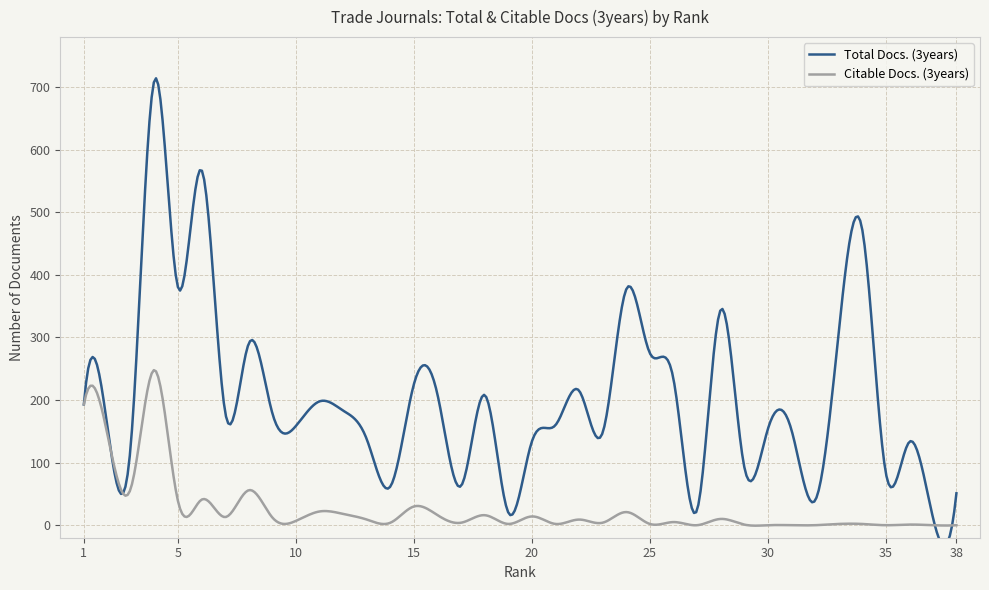

What is the approximate value of Total Docs. (3years) at 24, to the nearest 10?

380